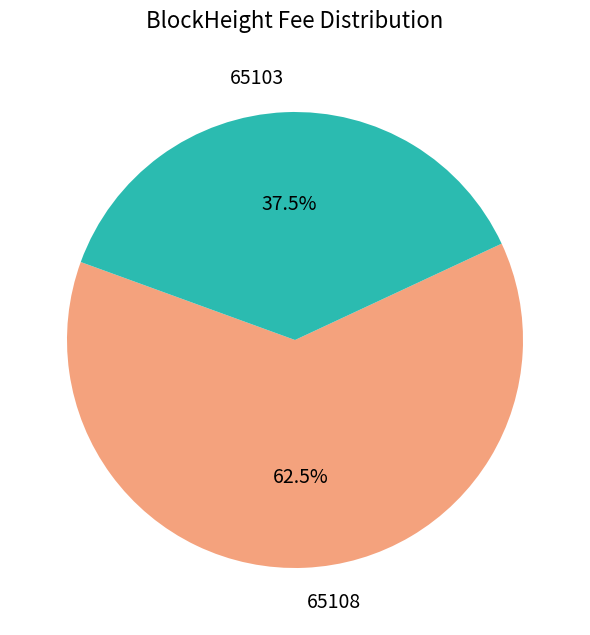

Which has a higher value, 65108 or 65103?

65108